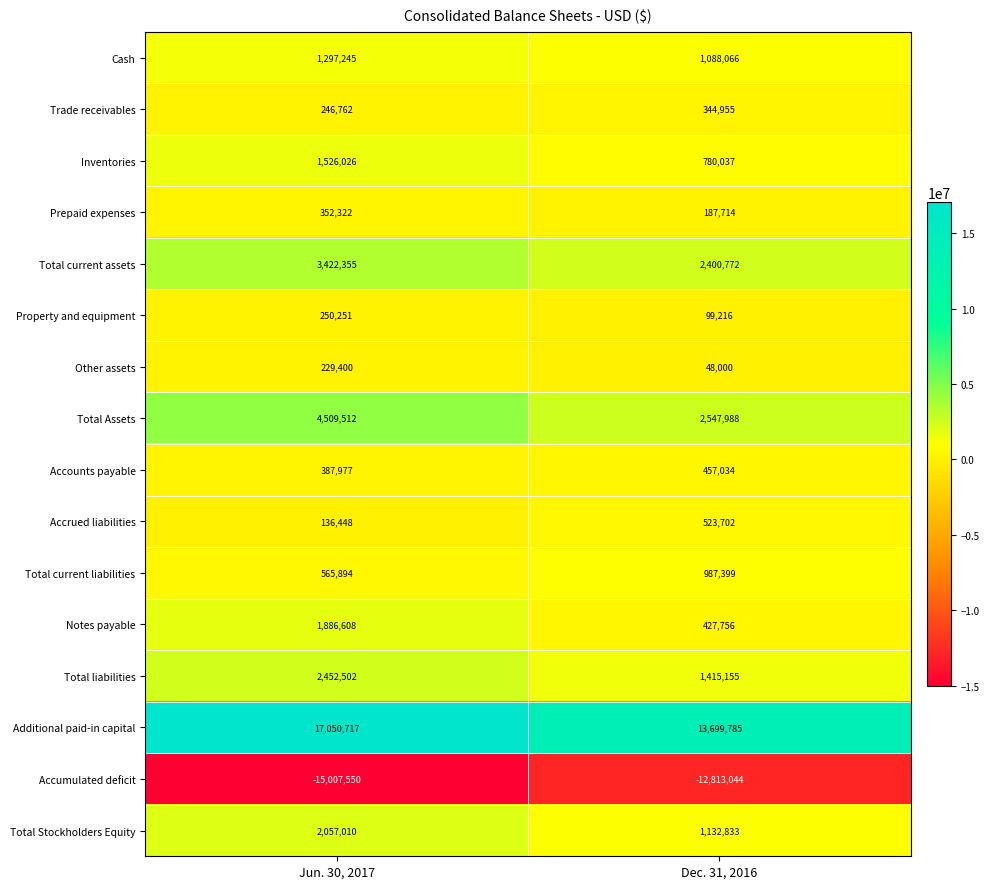

What is the total value across all series at Jun. 30, 2017?

21363479